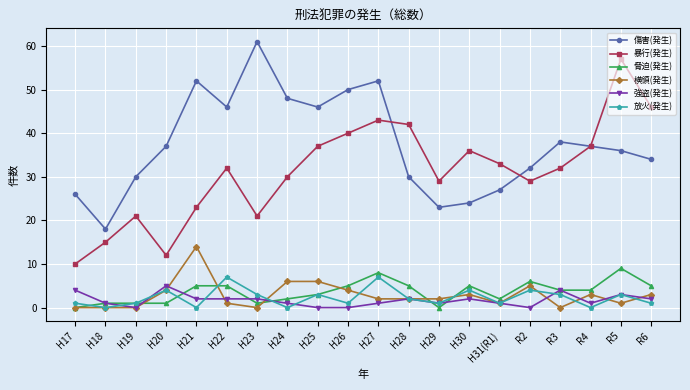

What position from the left is R6?

20